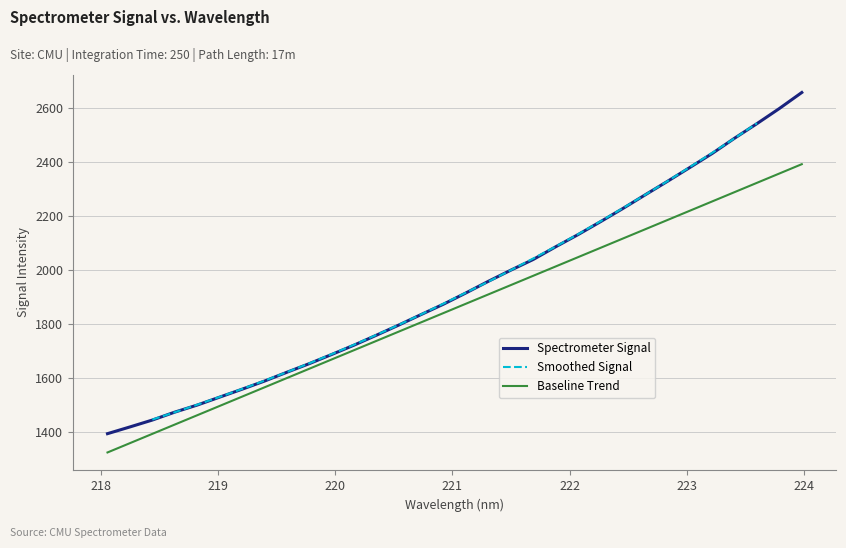

True or false: there are more than 1 points higher than both neighbors.

False